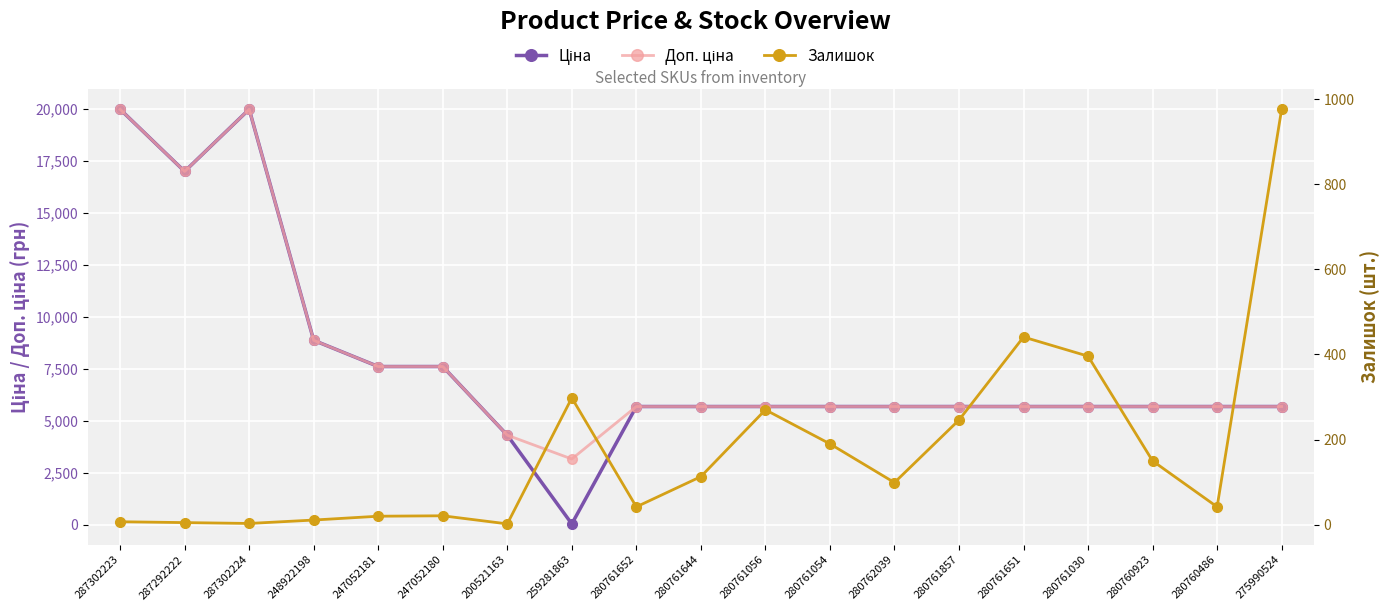

The value of Ціна at 280761651 is 1323.3. True or false?

False